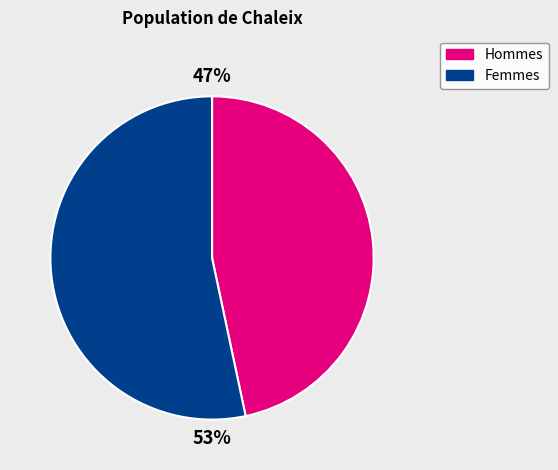

To the nearest percent, what is the average slice percentage?

50%